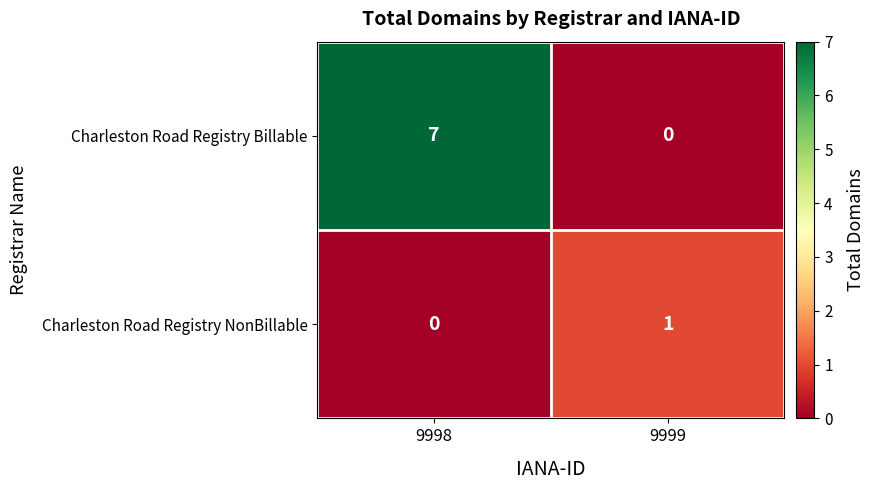

At how many categories does at least one series exceed 5?

1